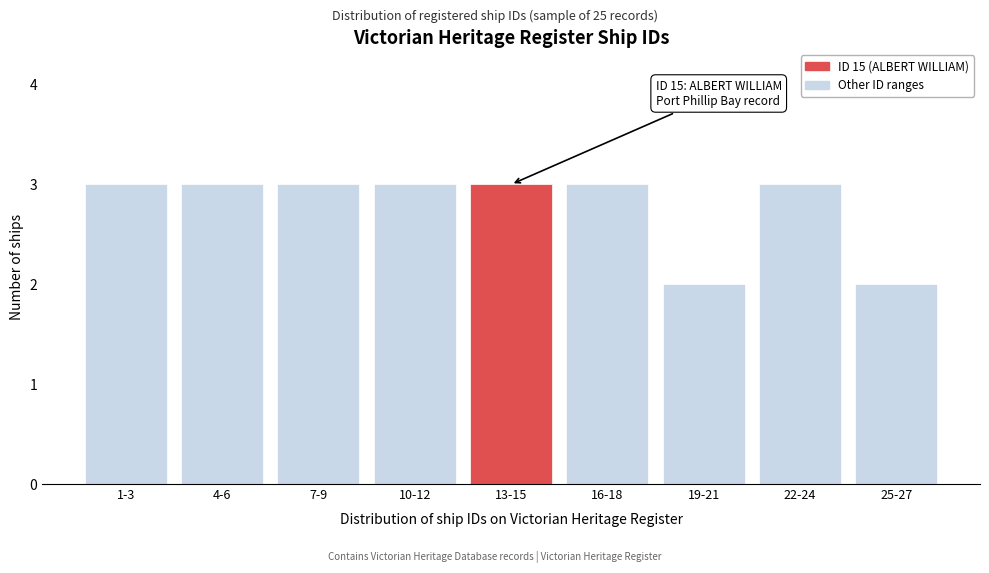

Reading right to left, list all the values displayed in this chart.

2	3	2	3	3	3	3	3	3